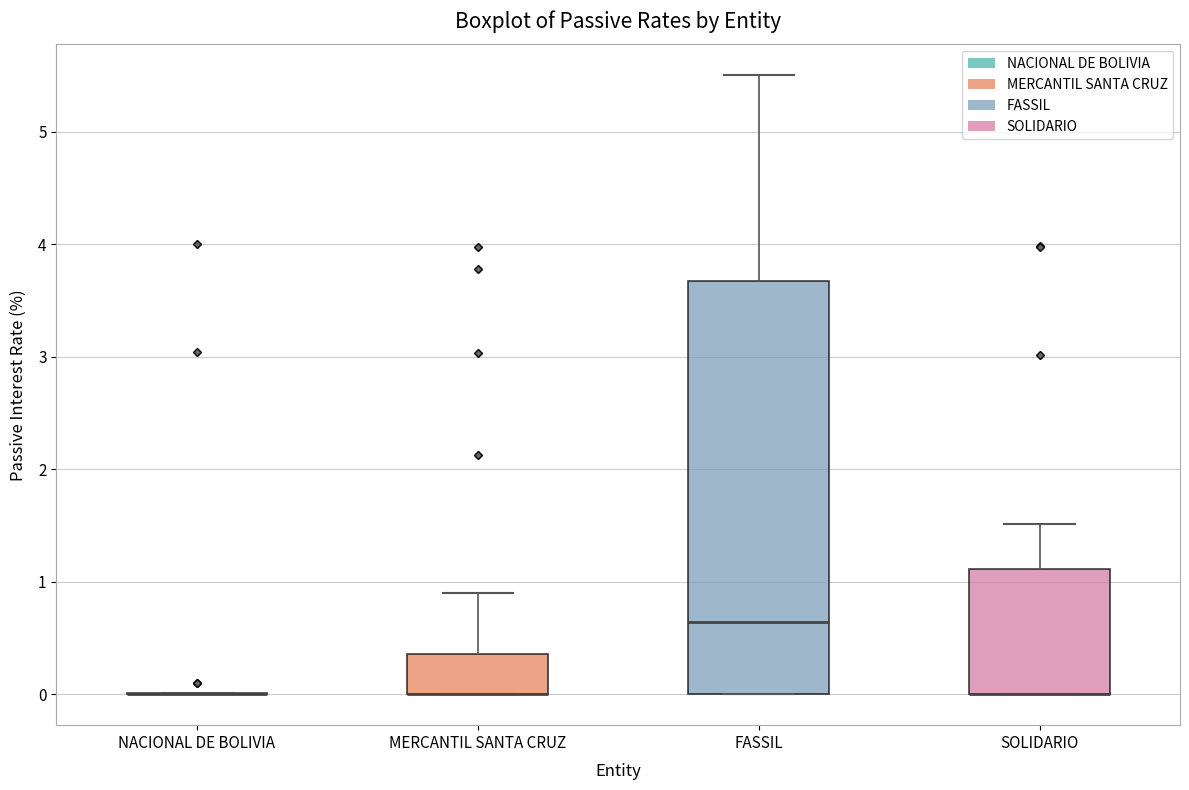

Where does the median line of the box for FASSIL sit on the y-axis? The values are not printed on the chart, so give them approximately, as read against the axis.

0.6